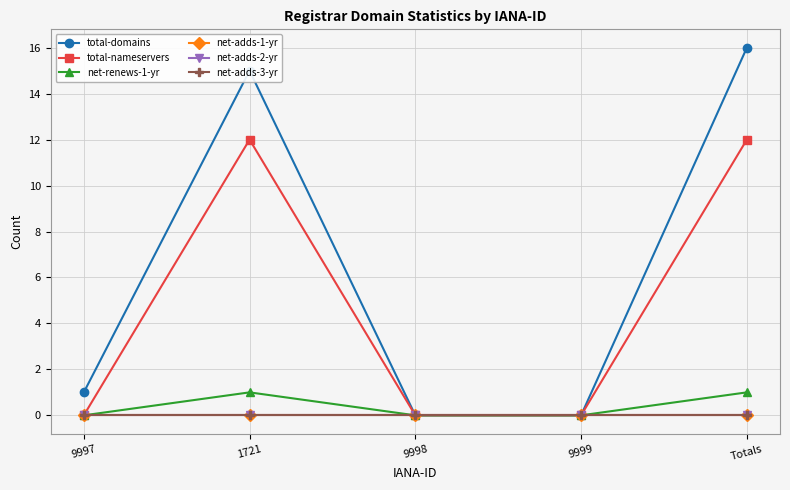

Is this an area chart (filled region under the line)?

No